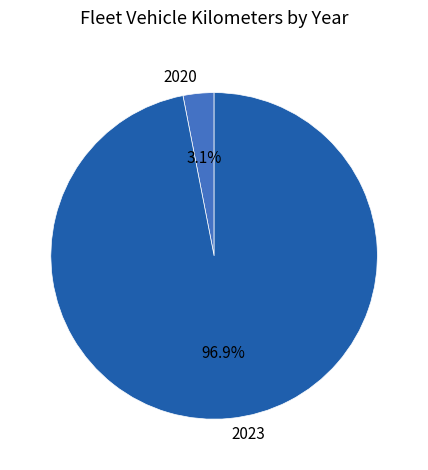

What portion of the pie excludes 2020?

96.9%